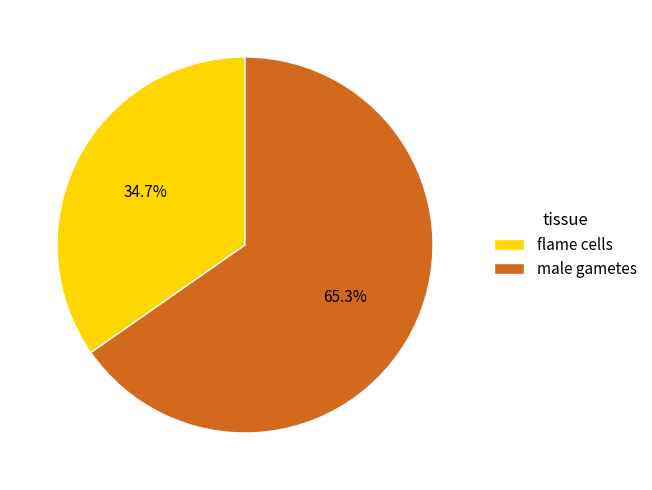

True or false: male gametes accounts for 65% of the total.

True